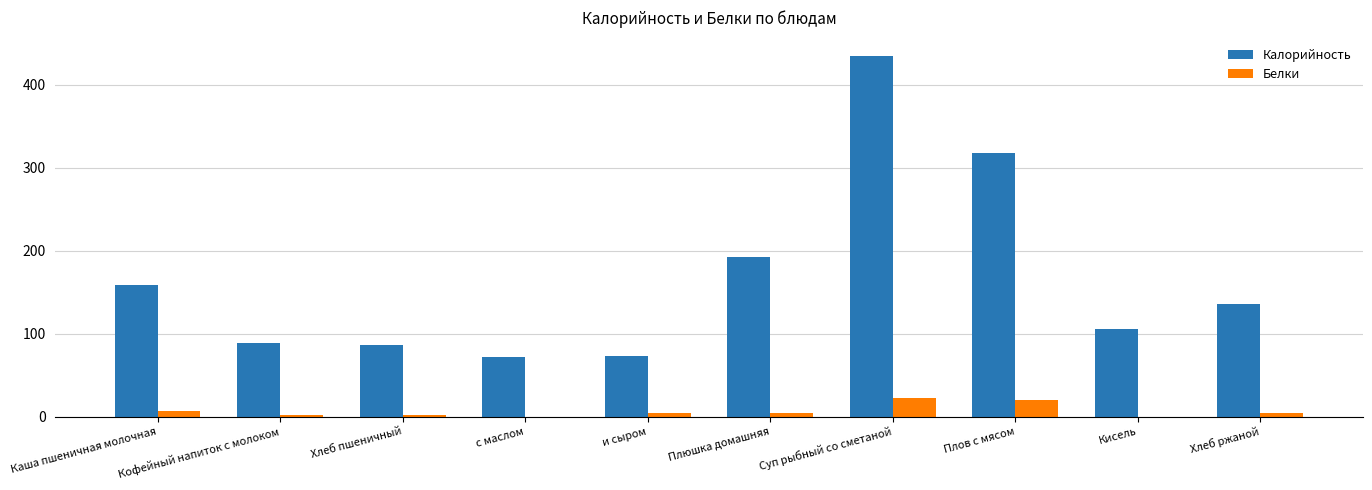

The value of Калорийность at с маслом is 72.4. True or false?

True